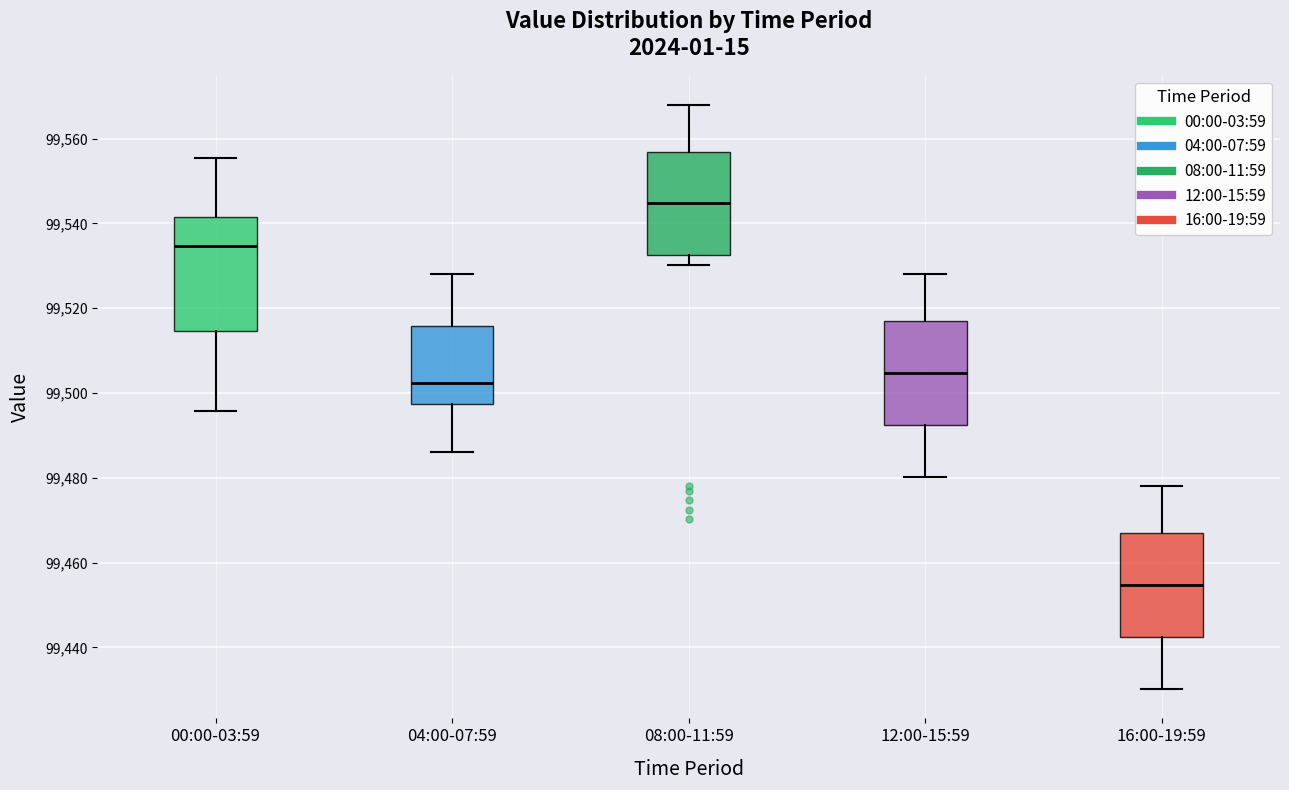

Reading left to right, transcribe this box plot: for each box, give where its median line is, the range the box spans, and where its two whiskers end, as read against the y-axis. The values are not printed on the chart, so give them approximately, as read against the axis.

00:00-03:59: median 99534, box 99514 to 99542, whiskers 99496 to 99556
04:00-07:59: median 99502, box 99498 to 99516, whiskers 99486 to 99528
08:00-11:59: median 99544, box 99532 to 99556, whiskers 99530 to 99568
12:00-15:59: median 99504, box 99492 to 99516, whiskers 99480 to 99528
16:00-19:59: median 99454, box 99442 to 99466, whiskers 99430 to 99478